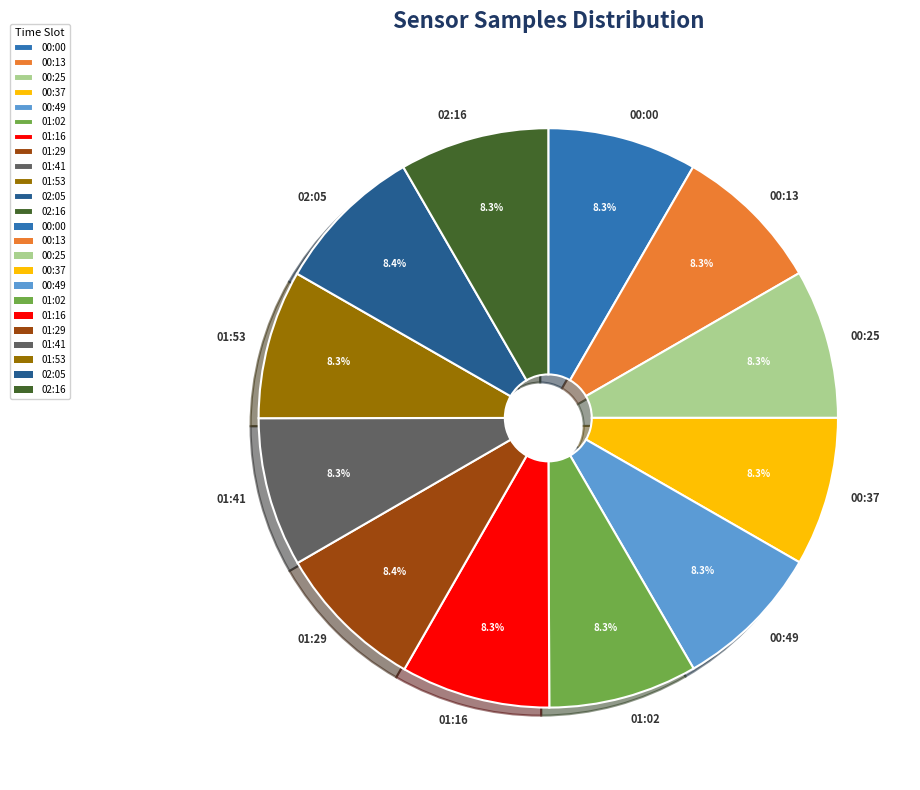

To the nearest percent, what percentage of the pie is 01:53?

8%